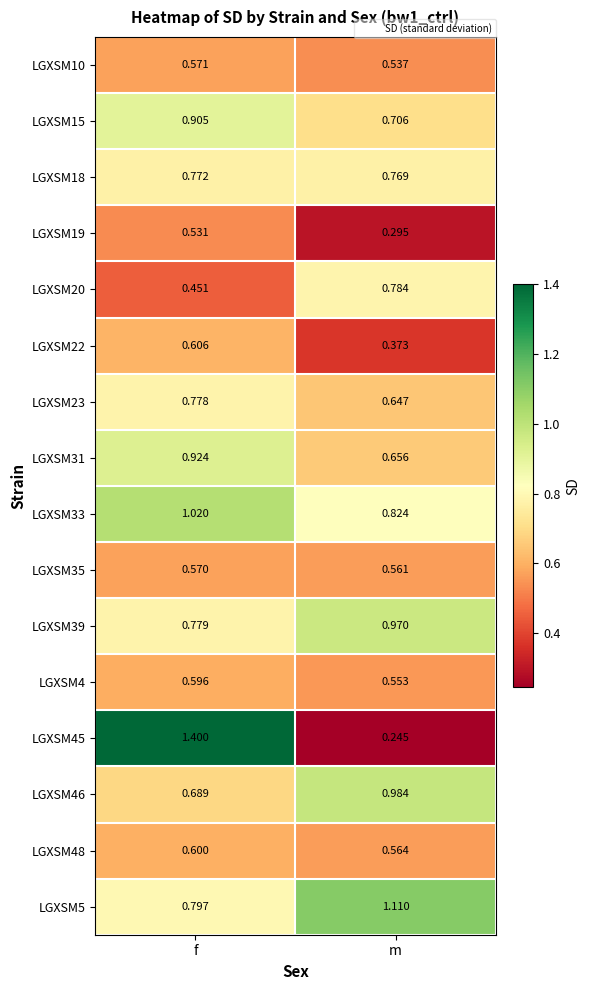

Where is LGXSM20 nearest to the value 0?

f